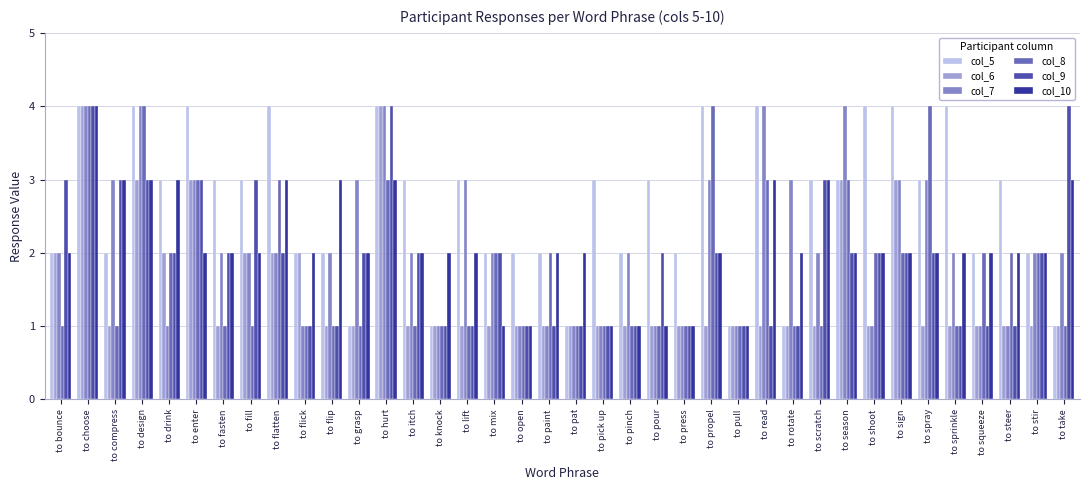

What is the difference between the maximum and second lowest values in the col_8 series?

3